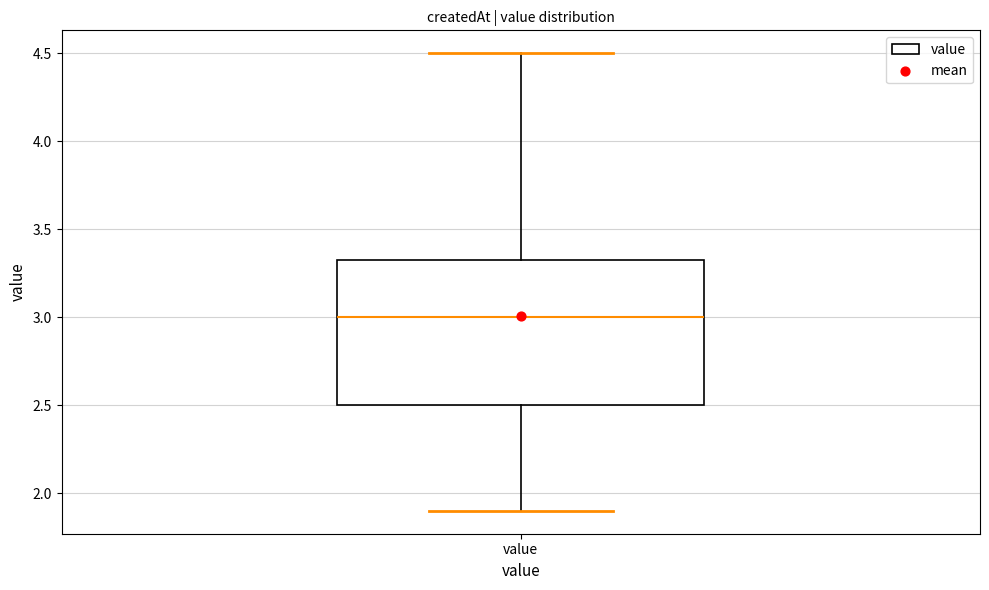

Transcribe this box plot: give where the median line is, the range the box spans, and where the two whiskers end, as read against the y-axis. The values are not printed on the chart, so give them approximately, as read against the axis.

median 3.00, box 2.50 to 3.35, whiskers 1.90 to 4.50